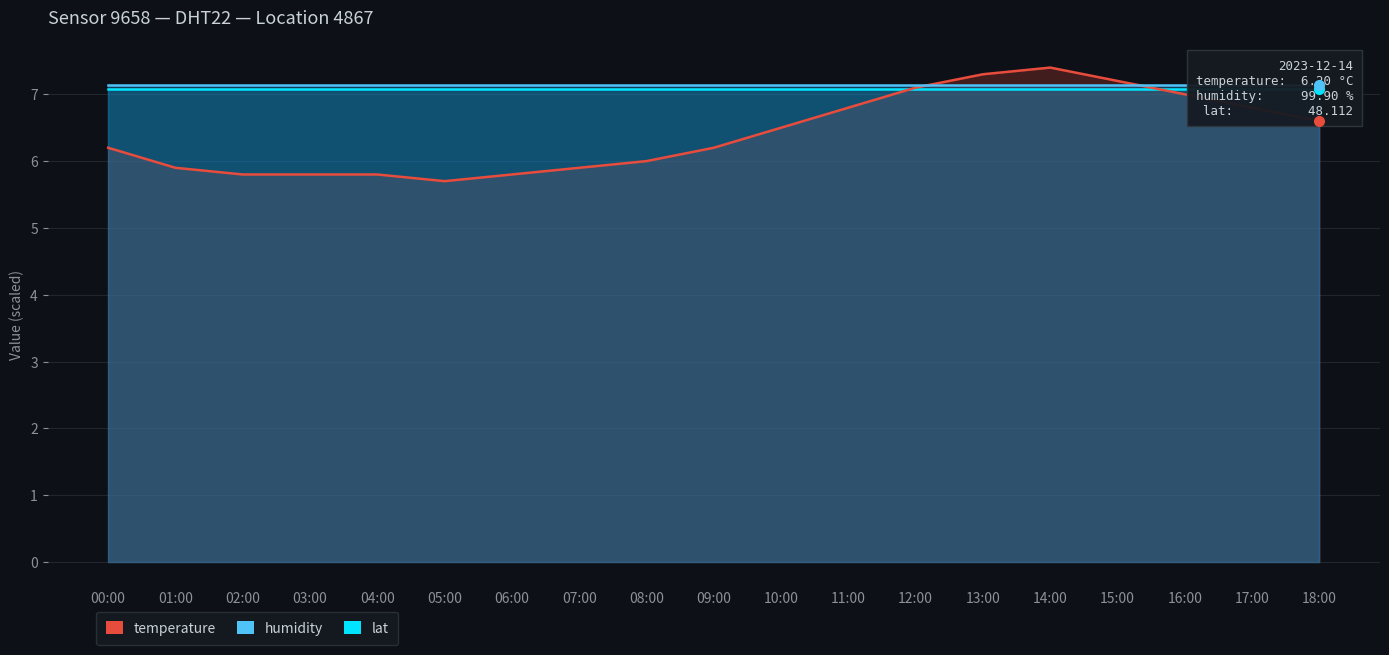

True or false: temperature has a value of 6.6 at 18:00.

True